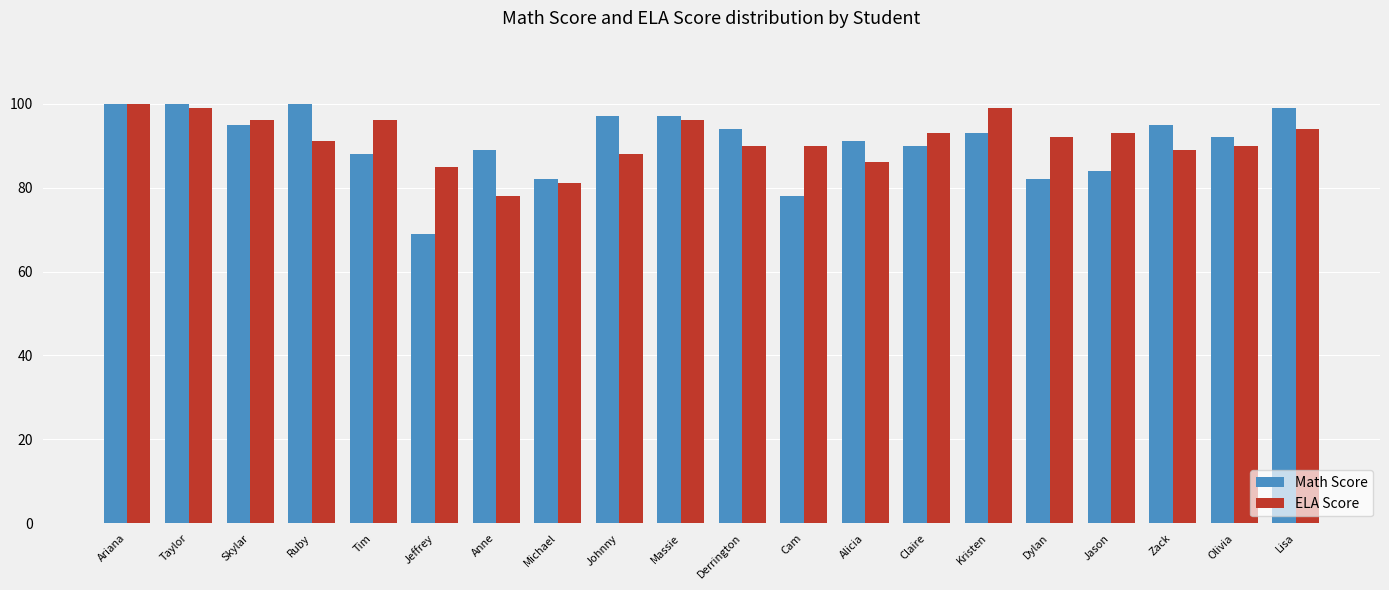

How many bars are there in total?

40